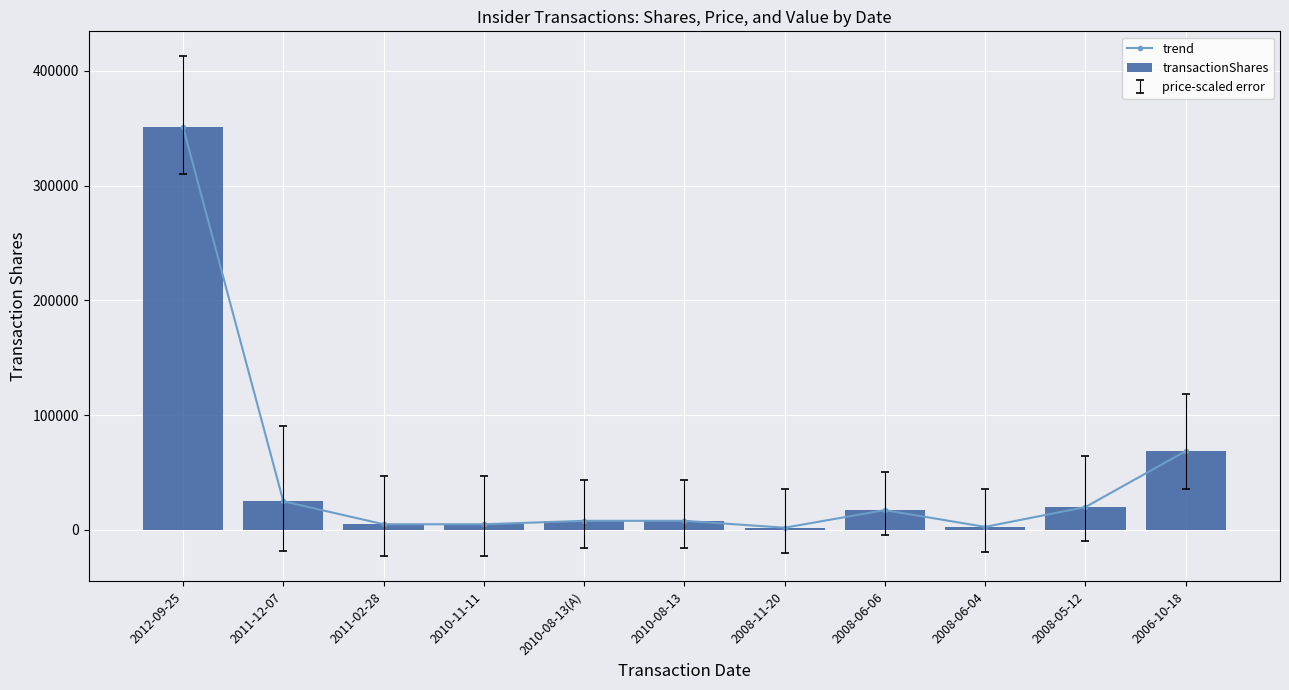

True or false: trend has a value of 2615 at 2008-11-20.

False